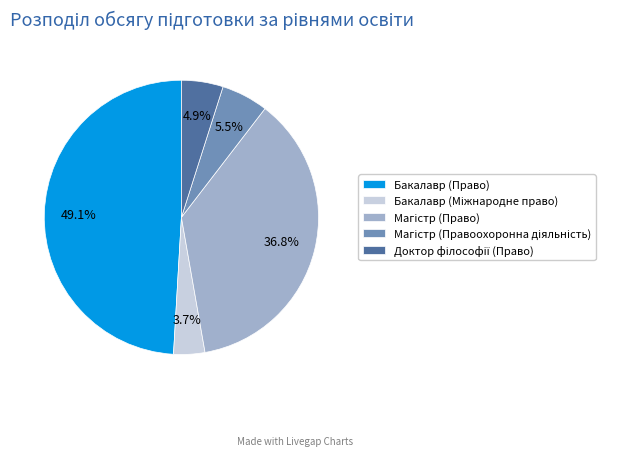

Is there a majority slice in this chart?

No